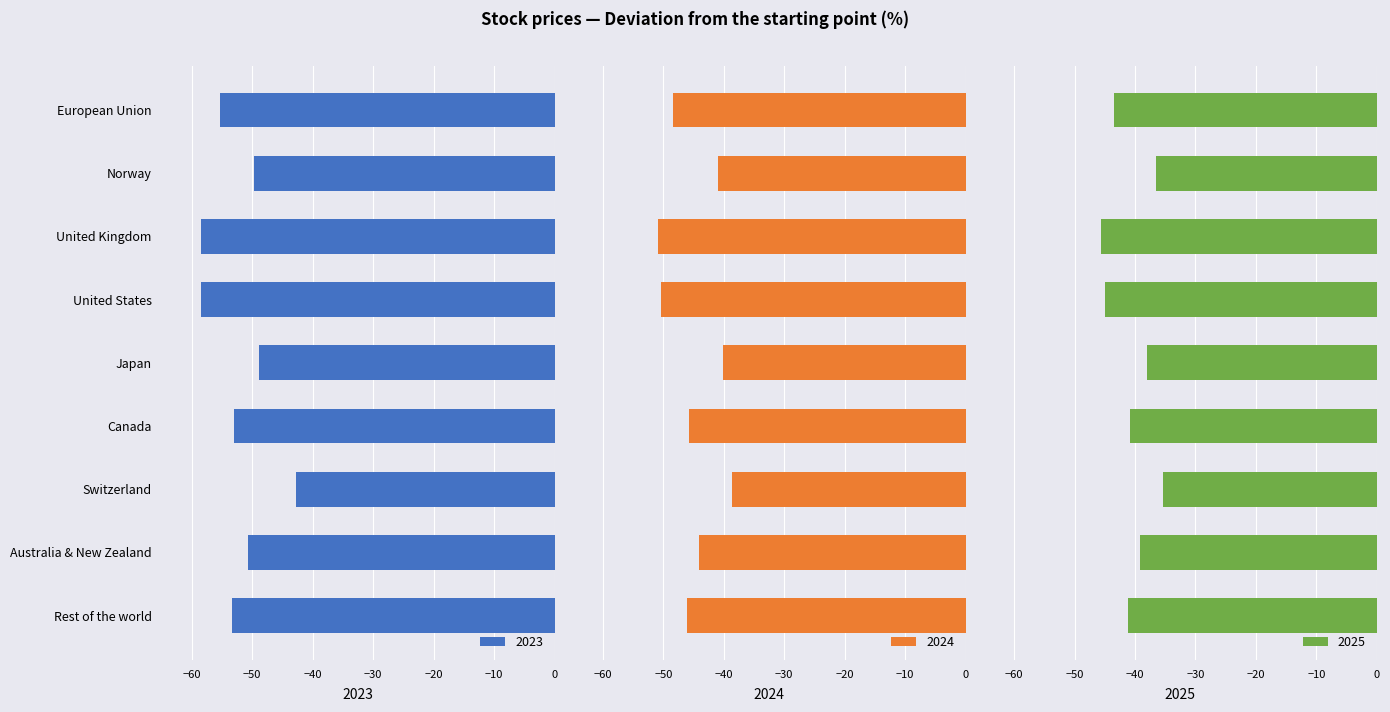

At which label is 2024 closest to -44?

Australia & New Zealand